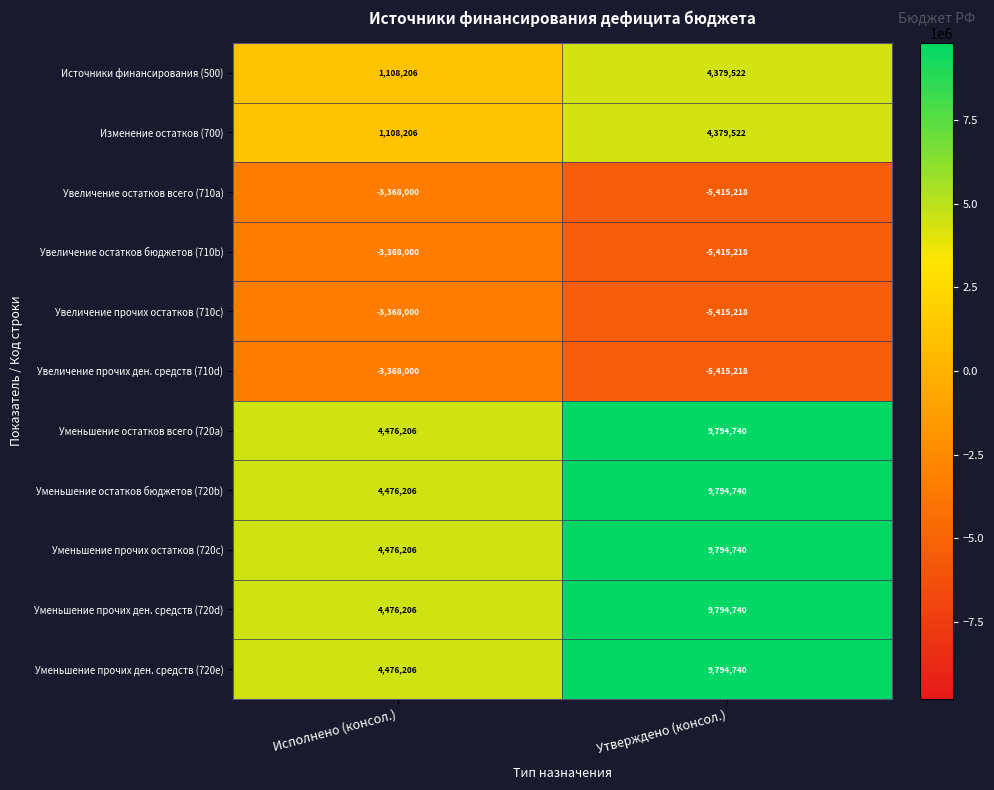

Where is Увеличение прочих ден. средств (710d) nearest to the value -4391609?

Исполнено (консол.)